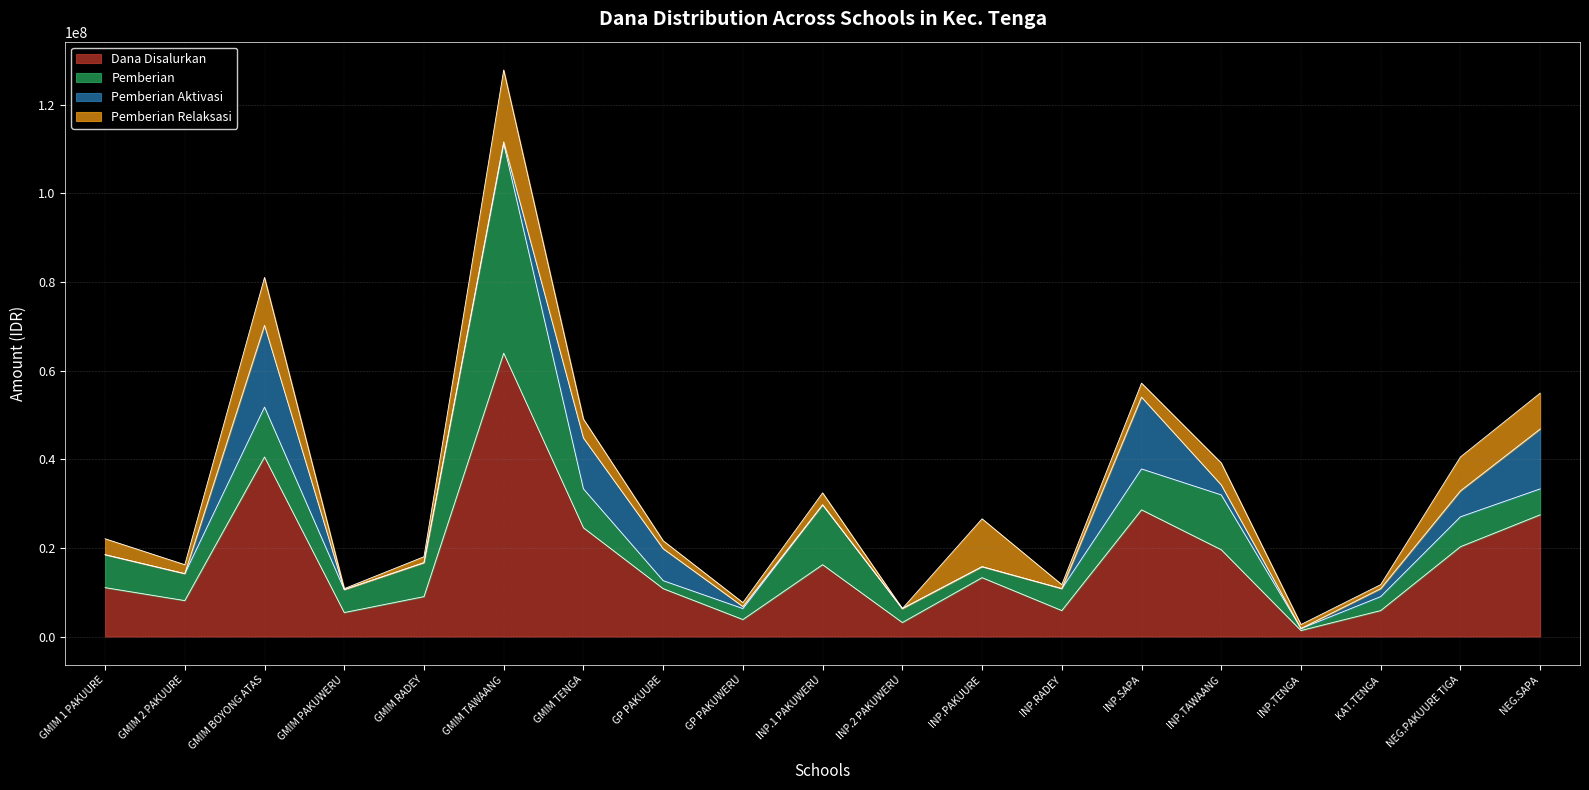

What is the difference between the Pemberian Relaksasi values at SD GMIM BOYONG ATAS and SD INPRES 2 PAKUWERU?

10800000